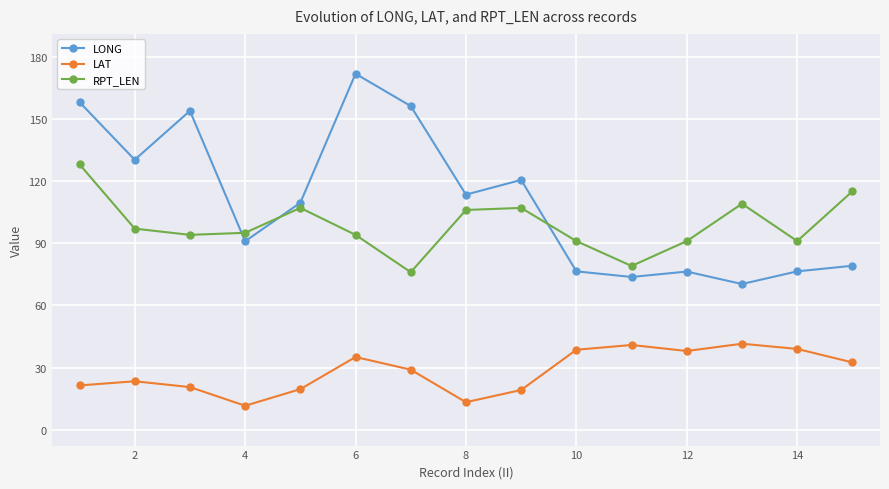

Does the chart have visible grid lines?

Yes